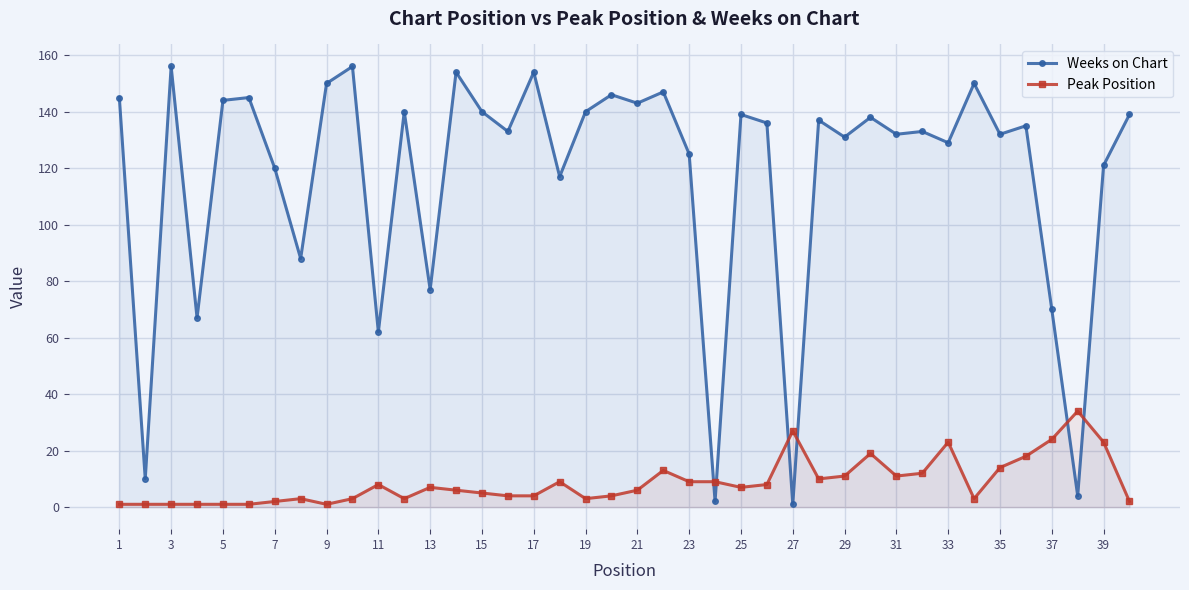

List the series in order of their peak value, lowest first.

Peak Position, Weeks on Chart